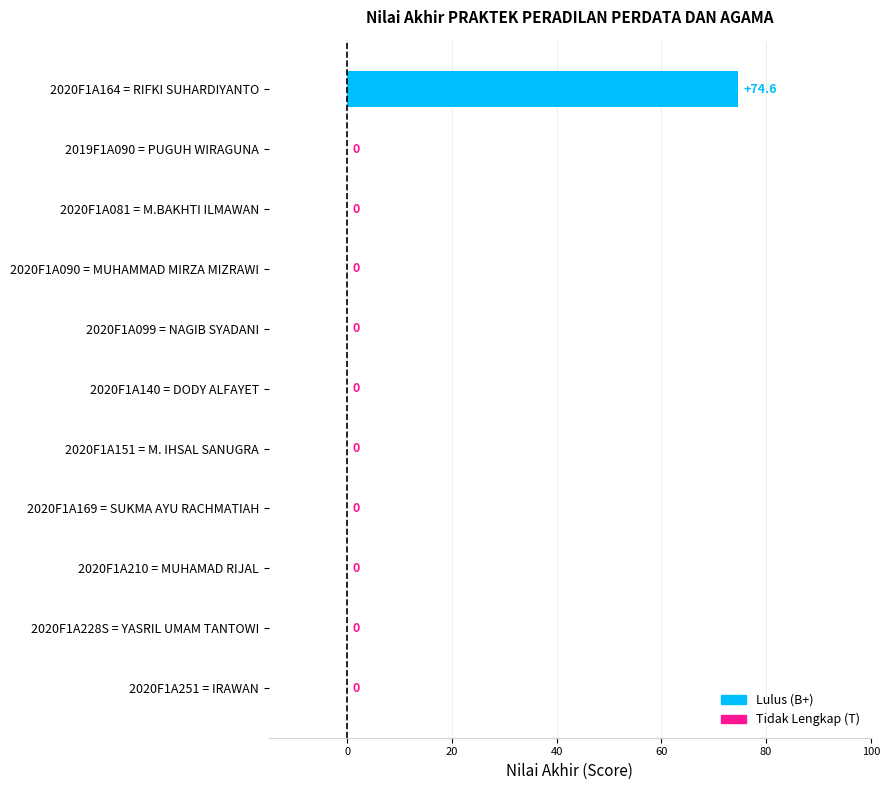

Count the number of categories in the chart.

11